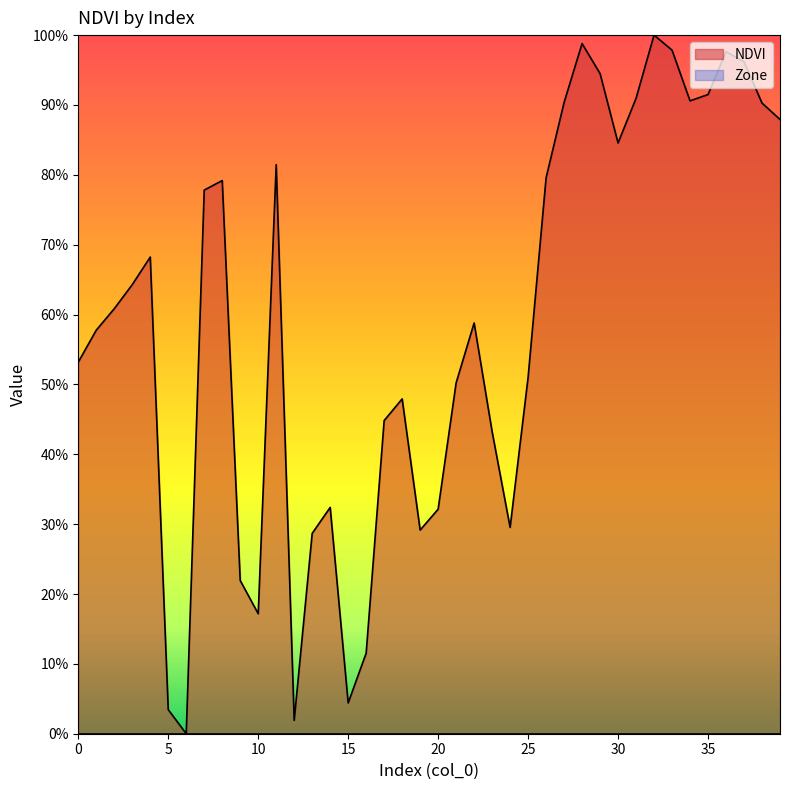

How many points are higher than both their immediate neighbors (excluding endpoints)?

9